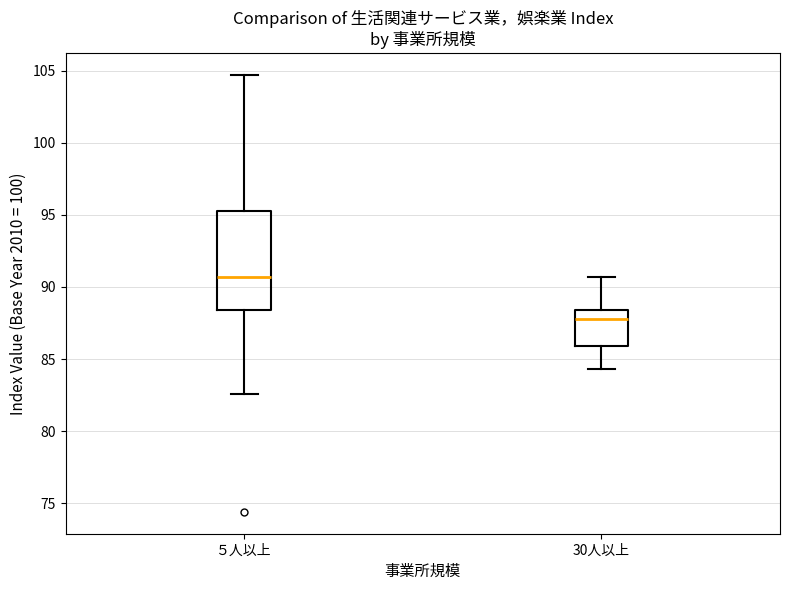

Where is the upper edge of the box for 30人以上 on the y-axis? The values are not printed on the chart, so give them approximately, as read against the axis.

88.5